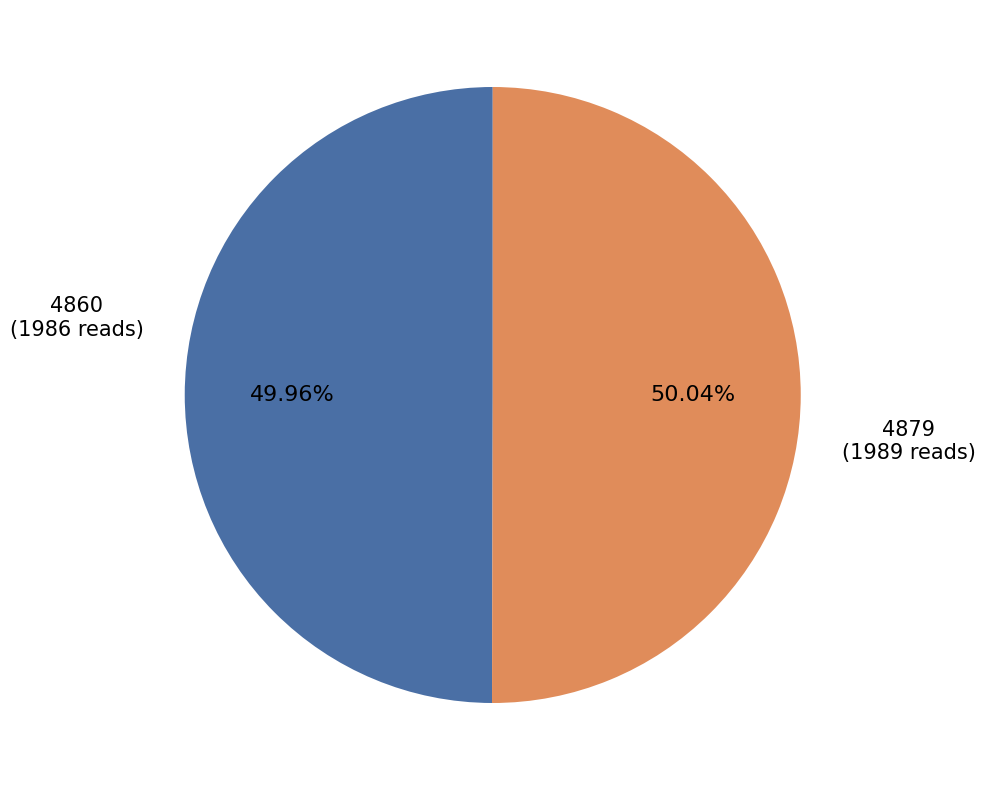

Is there a majority slice in this chart?

Yes